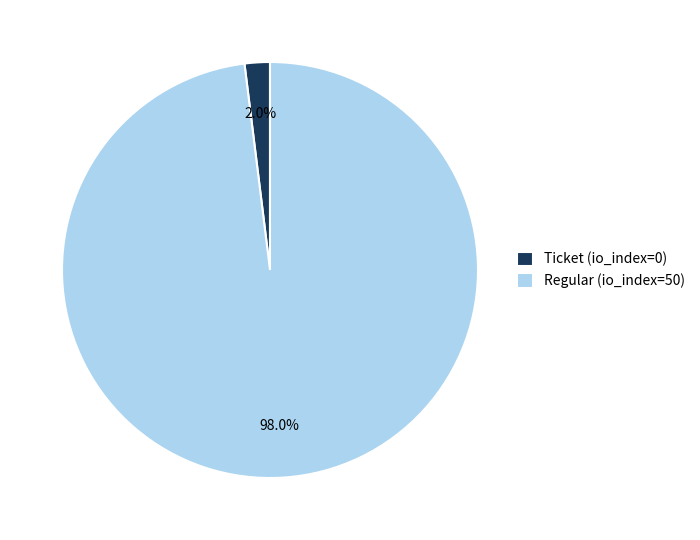

Which has a higher value, Regular (io_index=50) or Ticket (io_index=0)?

Regular (io_index=50)